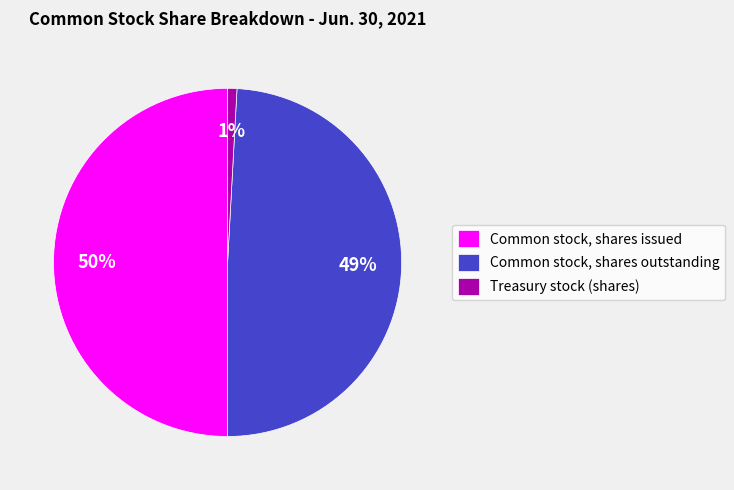

Between Treasury stock (shares) and Common stock, shares issued, which is larger?

Common stock, shares issued